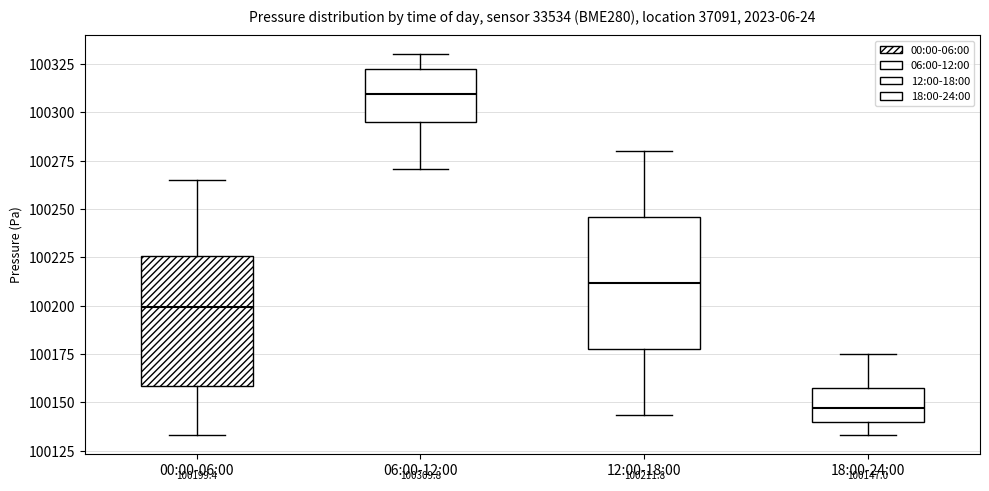

Which box's median line is the highest?

06:00-12:00